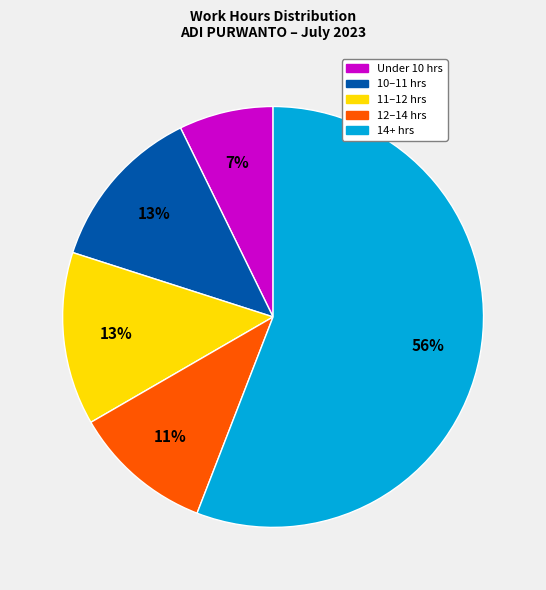

Is there any slice that represents more than half of the pie?

Yes